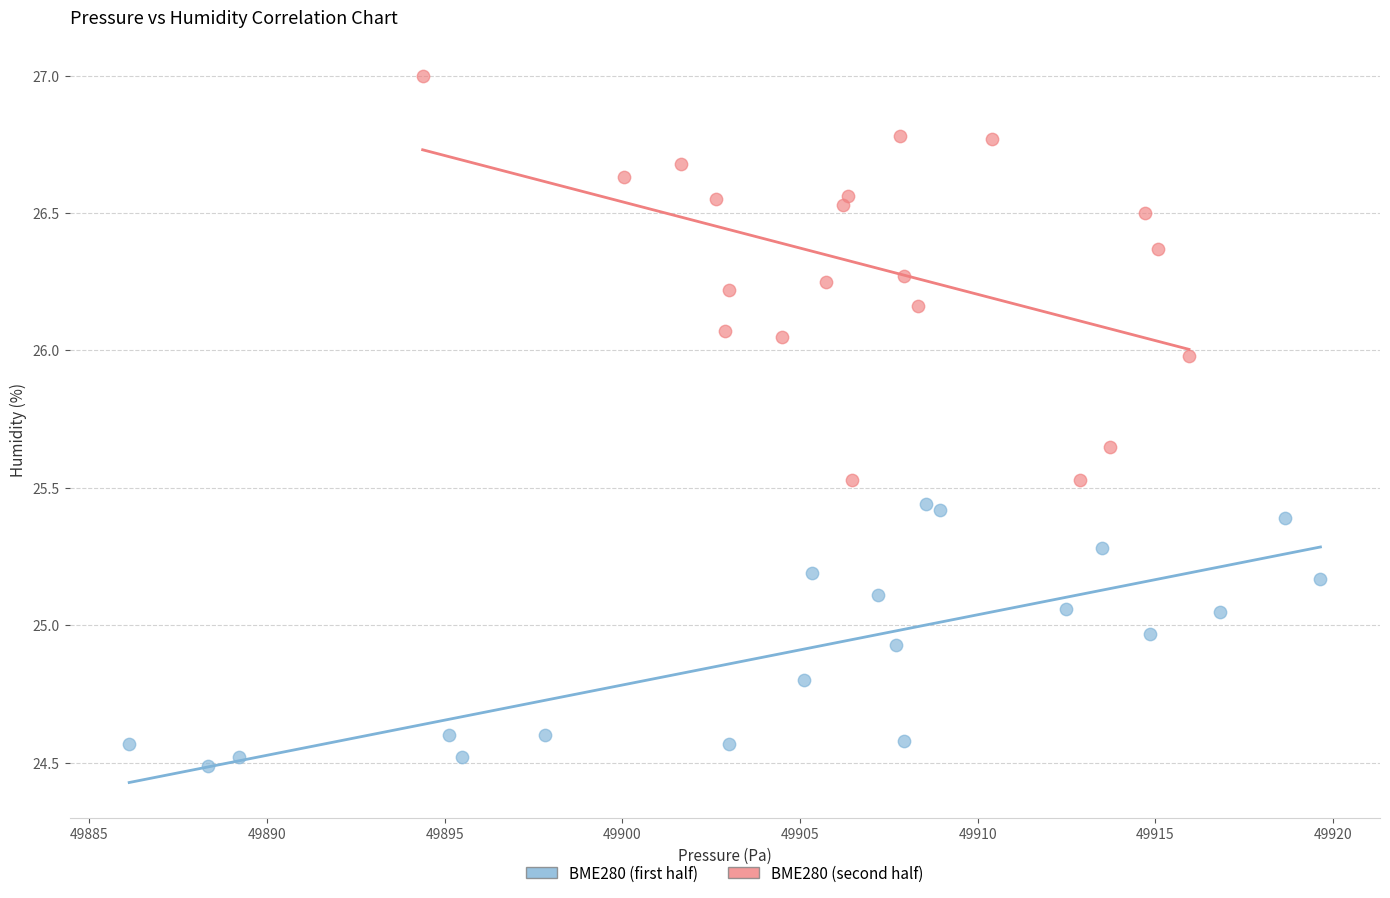

Which series contains the highest Y value?

BME280 (second half)